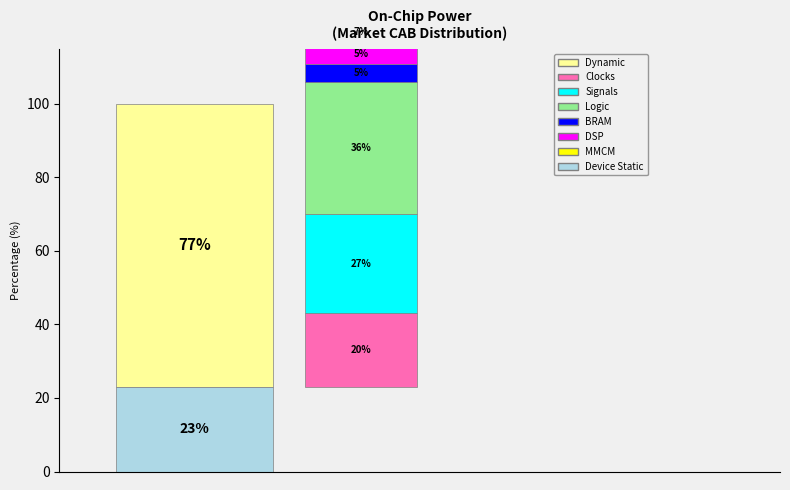

Is there any slice that represents more than half of the pie?

Yes